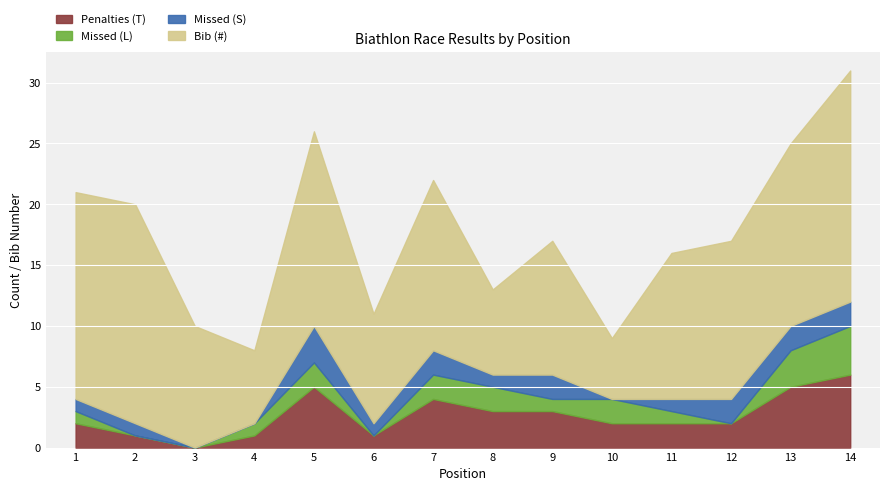

What are all the series names shown in the legend?

Penalties (T), Missed (L), Missed (S), Bib (#)